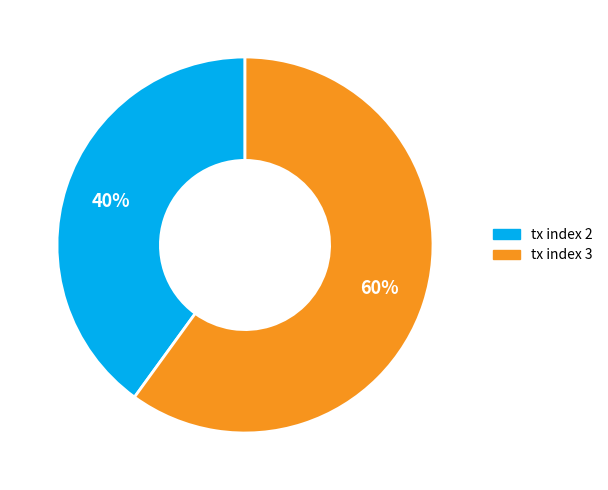

Is it true that tx index 2 is 40% of the pie?

True